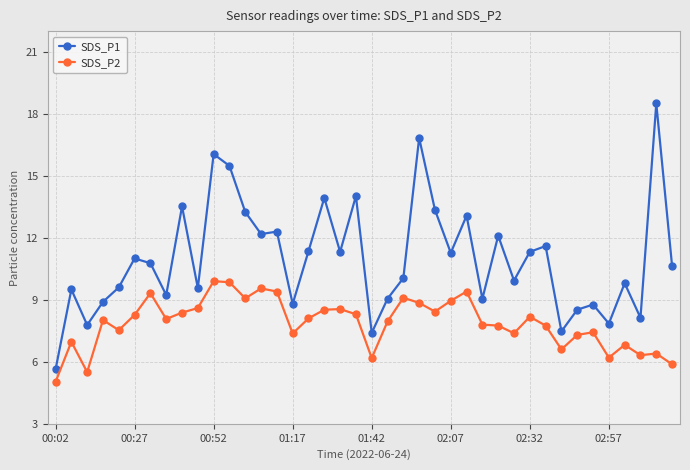

How many series are shown in this chart?

2